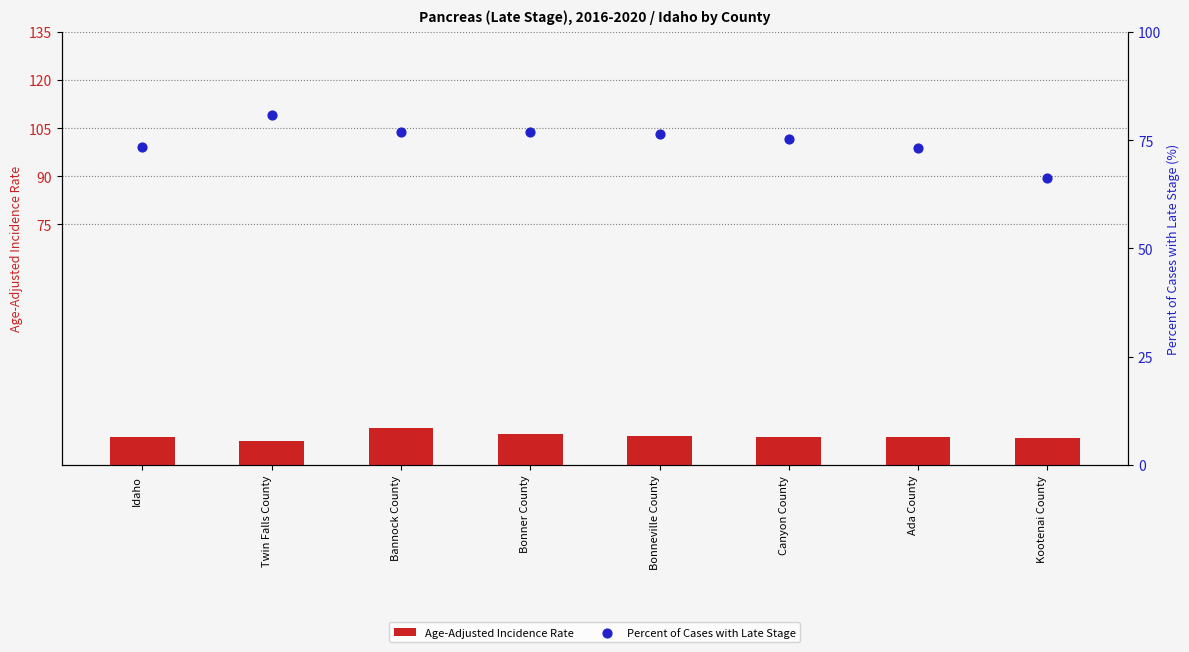

Is the value of Percent of Cases with Late Stage at Canyon County greater than the value of Age-Adjusted Incidence Rate at Ada County?

Yes